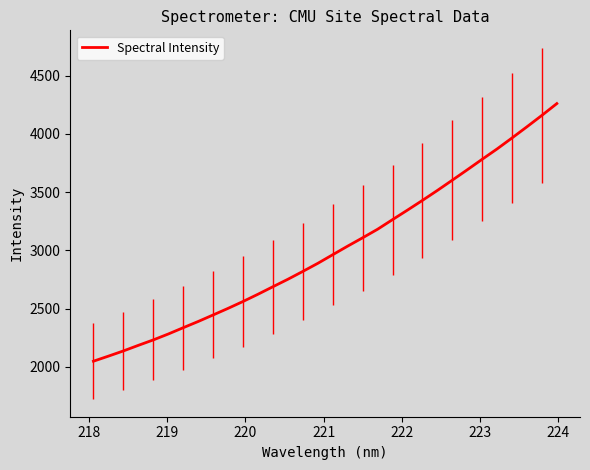

Does the chart display data point markers on the line(s)?

No